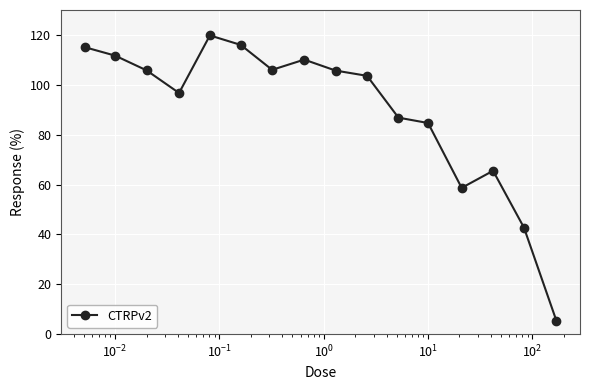

How many interior local peaks (higher than both neighbors) does the data have?

3